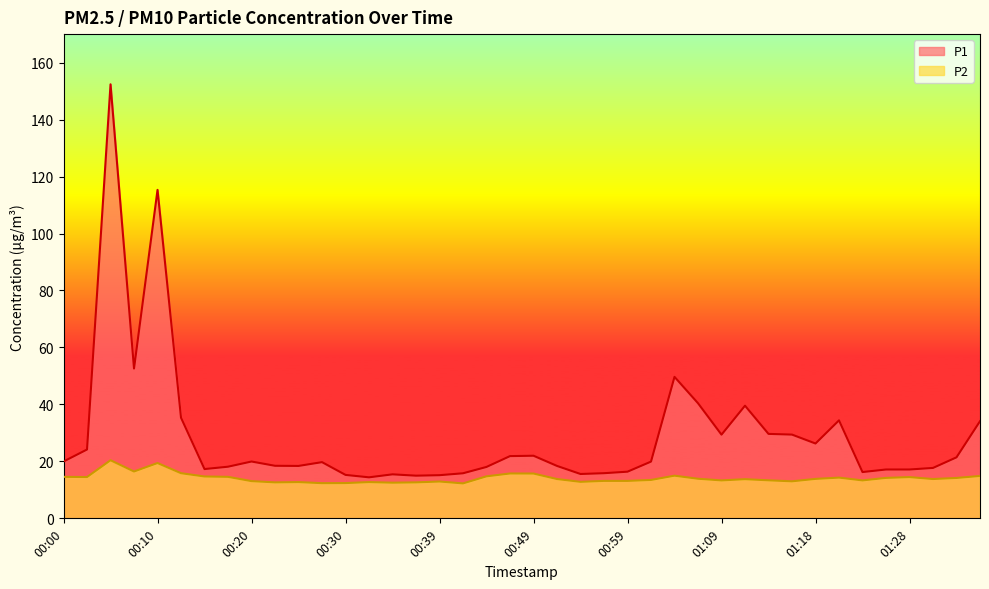

Which series has the largest range (max minus min)?

P1